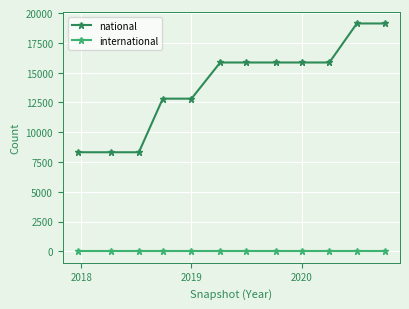

At how many categories does at least one series exceed 11389?

9